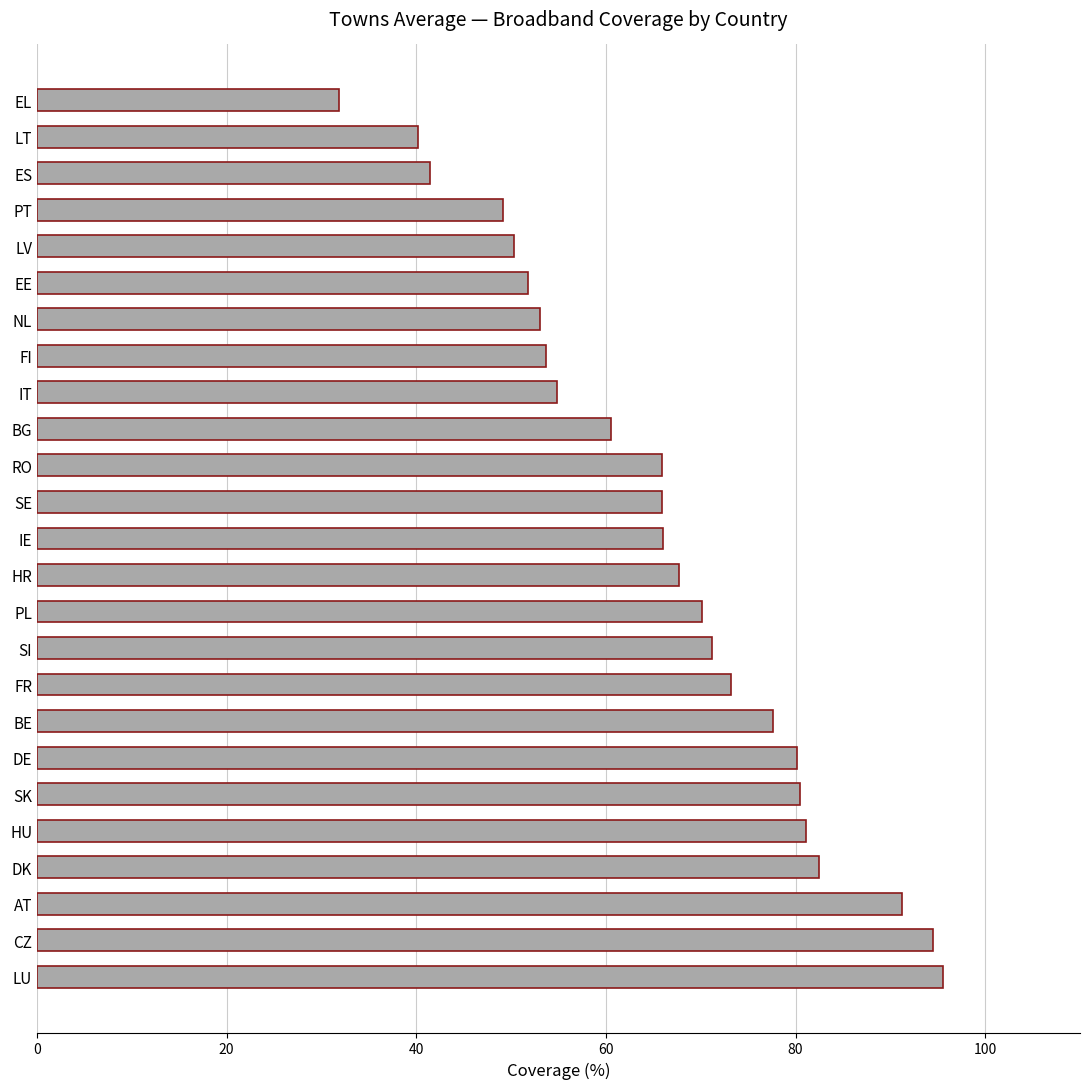

True or false: the data shows 76.8 at EE.

False